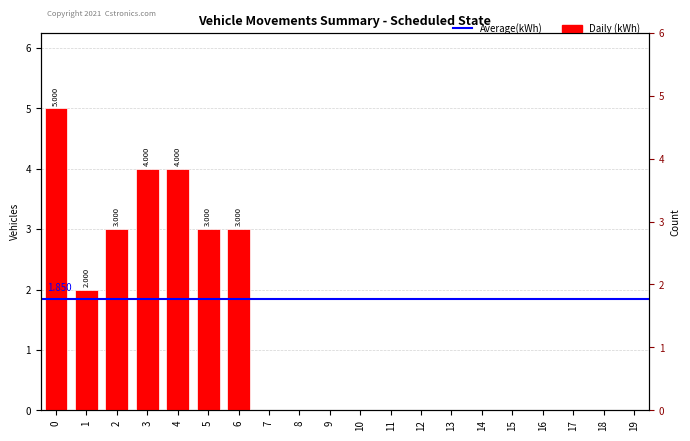

Reading left to right, what are all the values shown in this chart?

5	2	3	4	4	3	3	0	0	0	0	0	0	0	0	0	0	0	0	0